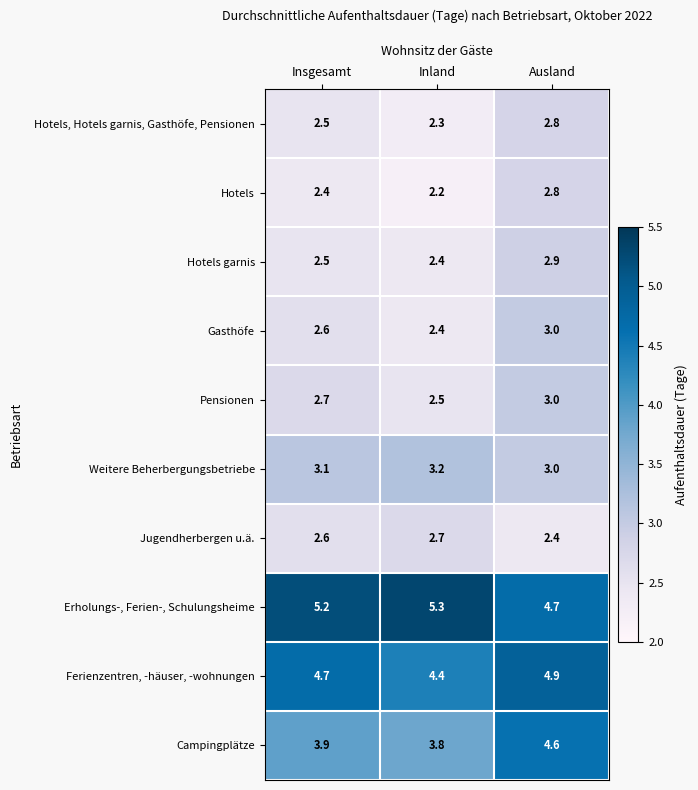

Reading left to right, list all the values displayed in this chart.

Hotels, Hotels garnis, Gasthöfe, Pensionen: 2.5	2.3	2.8
Hotels: 2.4	2.2	2.8
Hotels garnis: 2.5	2.4	2.9
Gasthöfe: 2.6	2.4	3.0
Pensionen: 2.7	2.5	3.0
Weitere Beherbergungsbetriebe: 3.1	3.2	3.0
Jugendherbergen u.ä.: 2.6	2.7	2.4
Erholungs-, Ferien-, Schulungsheime: 5.2	5.3	4.7
Ferienzentren, -häuser, -wohnungen: 4.7	4.4	4.9
Campingplätze: 3.9	3.8	4.6